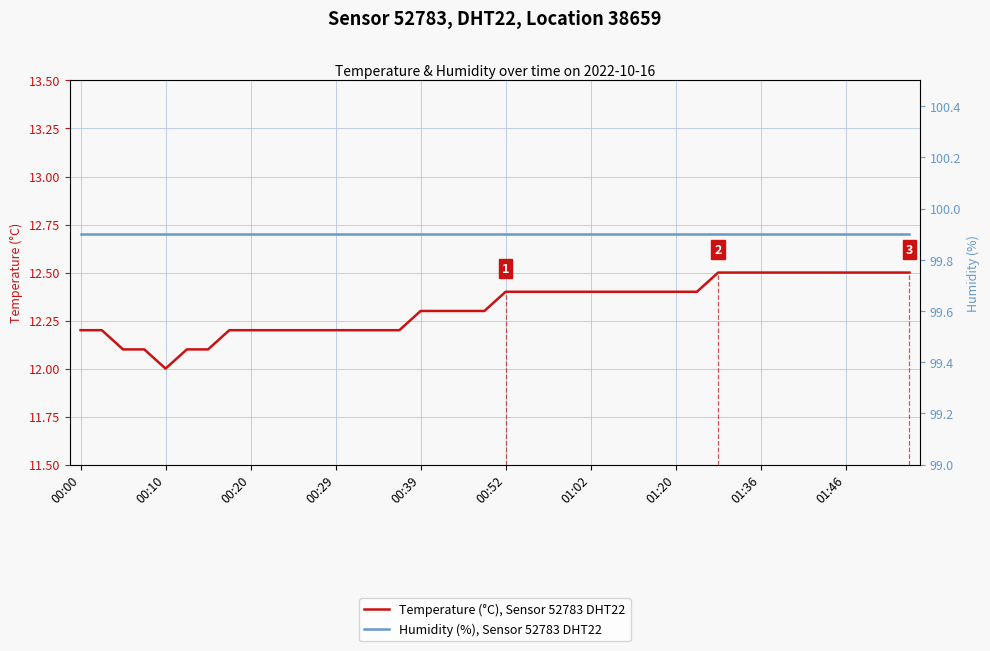

True or false: Humidity (%), Sensor 52783 DHT22 and Temperature (°C), Sensor 52783 DHT22 cross at least once.

False